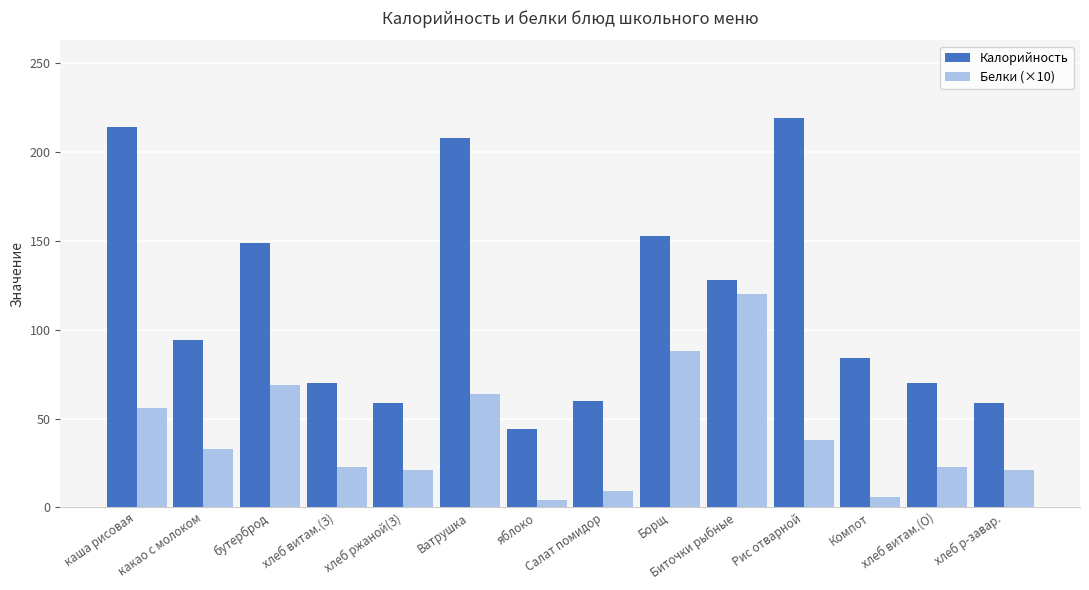

What is the value of the Калорийность bar at the 9th from the left?

153.0